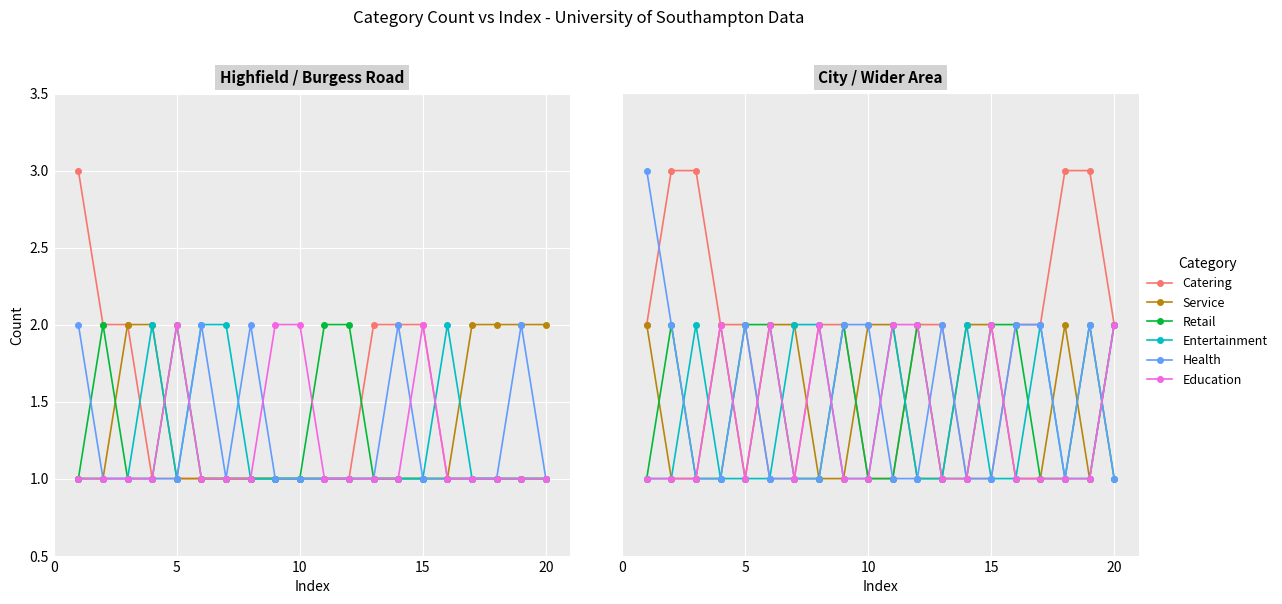

At 0, list the series in order from largest to smallest.

Health, Catering, Service, Retail, Entertainment, Education